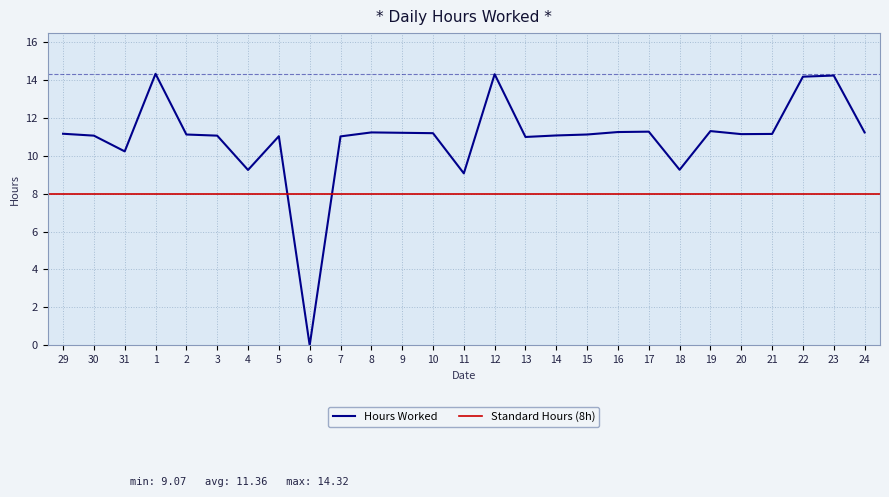

What is the maximum value shown in the chart?

14.3